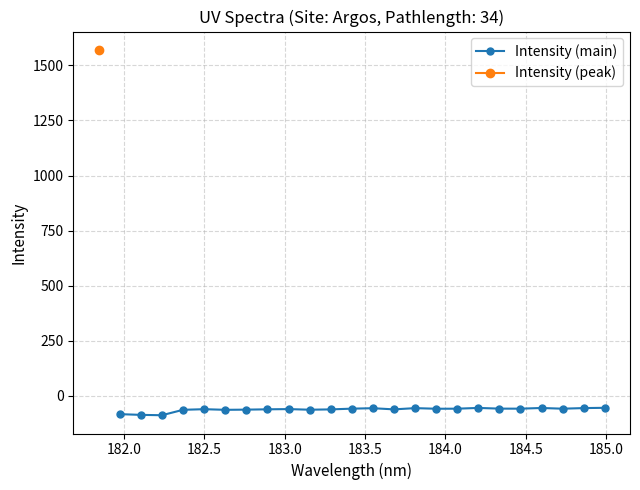

What is the value of the Intensity (main) point at the 15th from the left?

-55.3